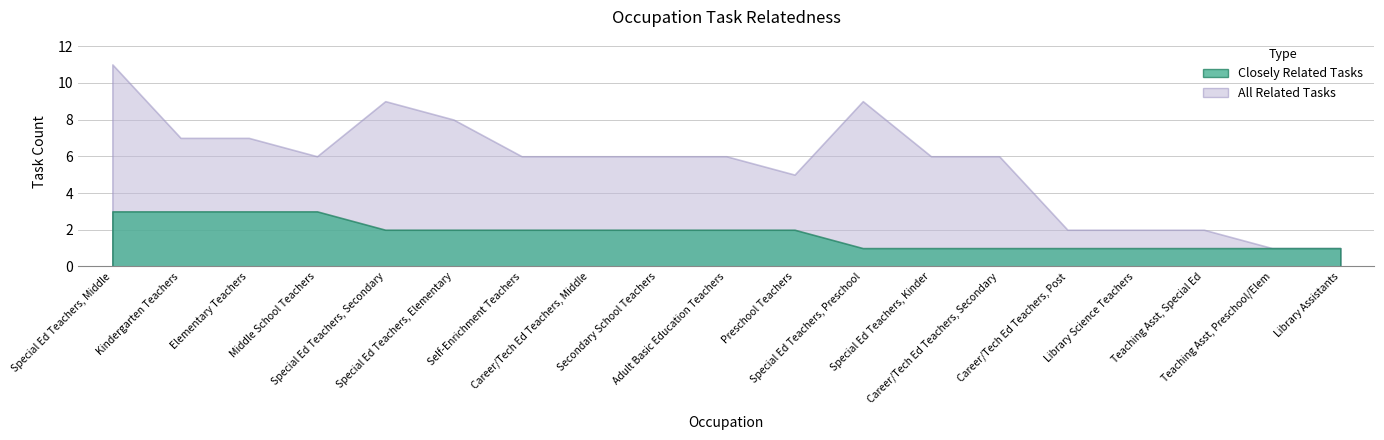

Is it true that all_related equals 7 at 2?

True